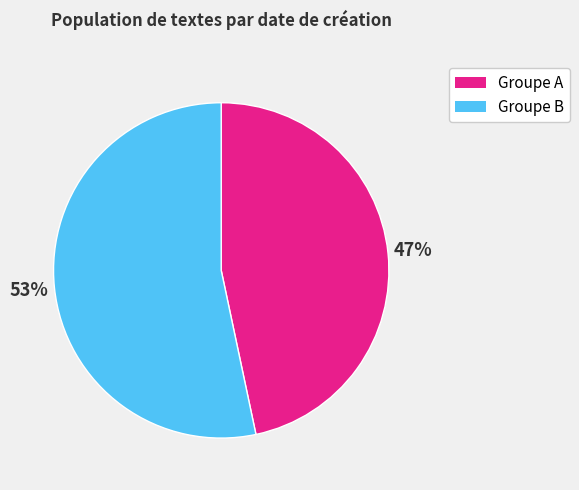

To the nearest percent, what is the average slice percentage?

50%